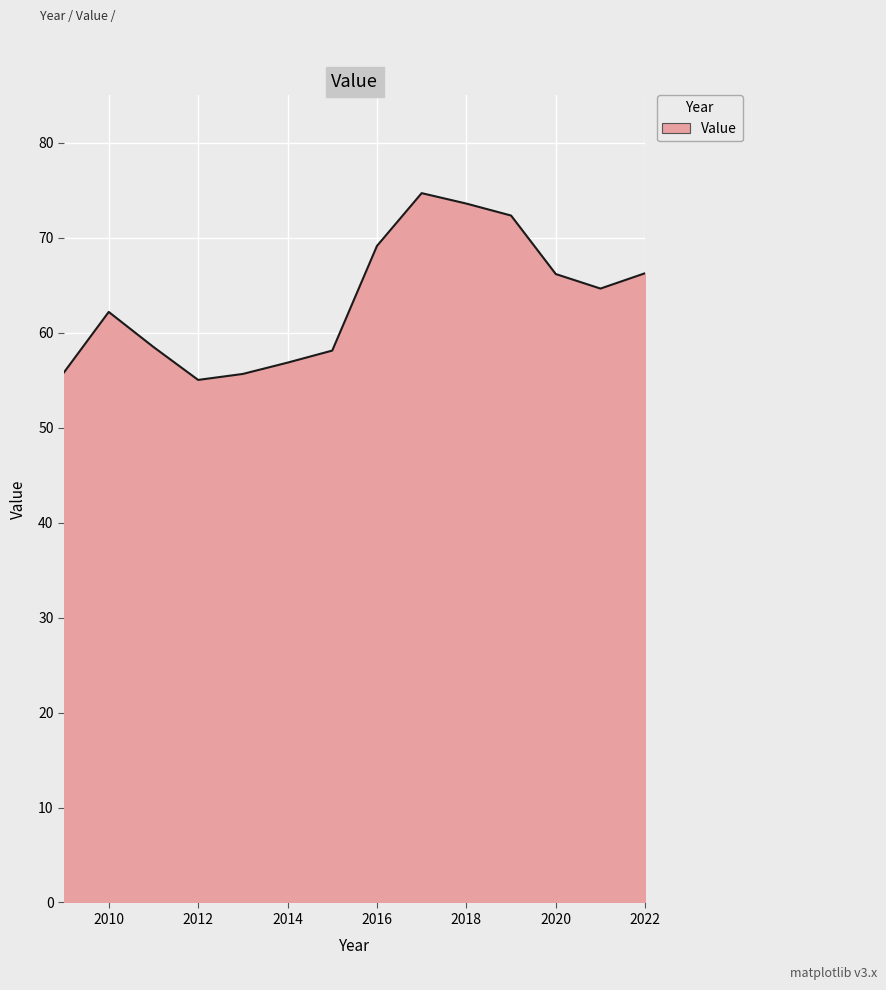

What is the greatest value displayed?

74.7